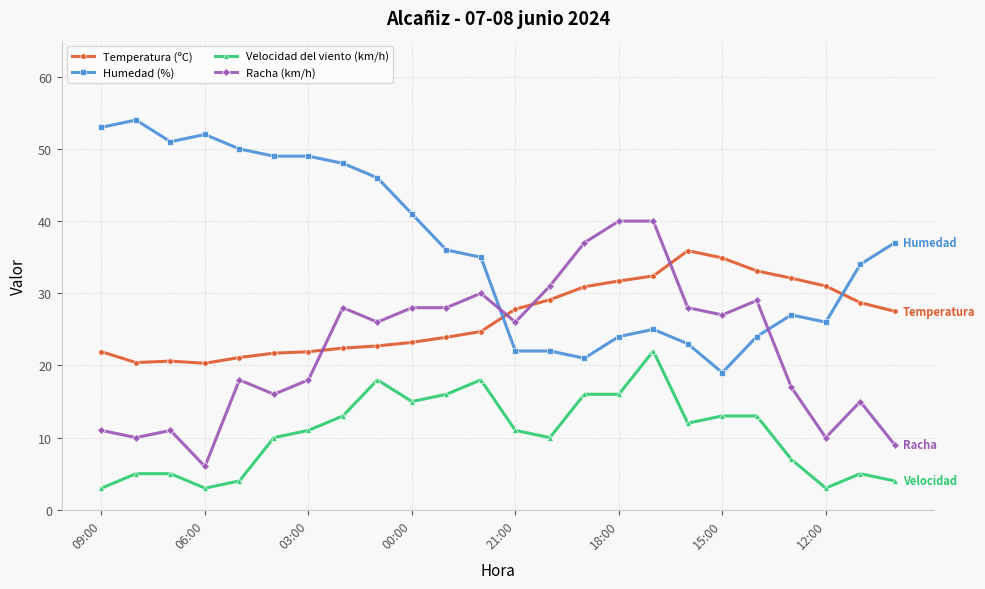

True or false: Racha (km/h) has more than 1 points higher than both neighbors.

True